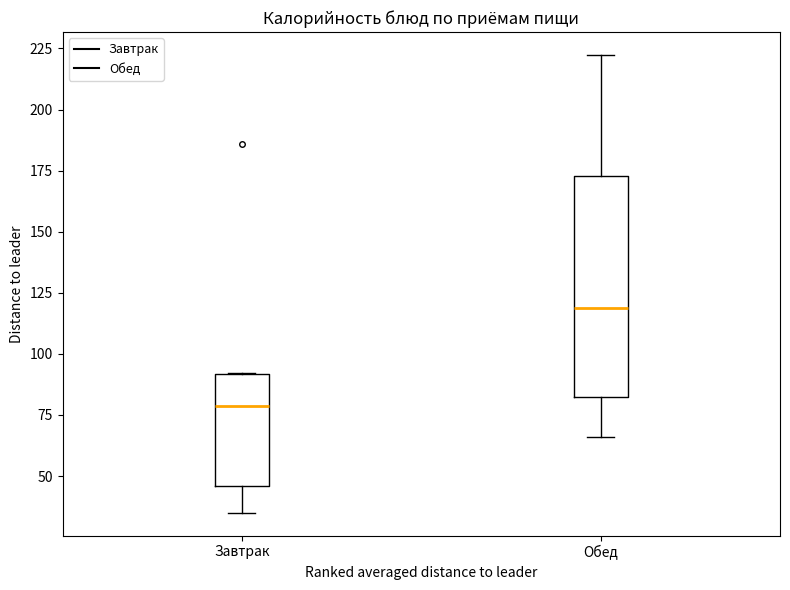

Where is the upper edge of the box for Обед on the y-axis? The values are not printed on the chart, so give them approximately, as read against the axis.

175